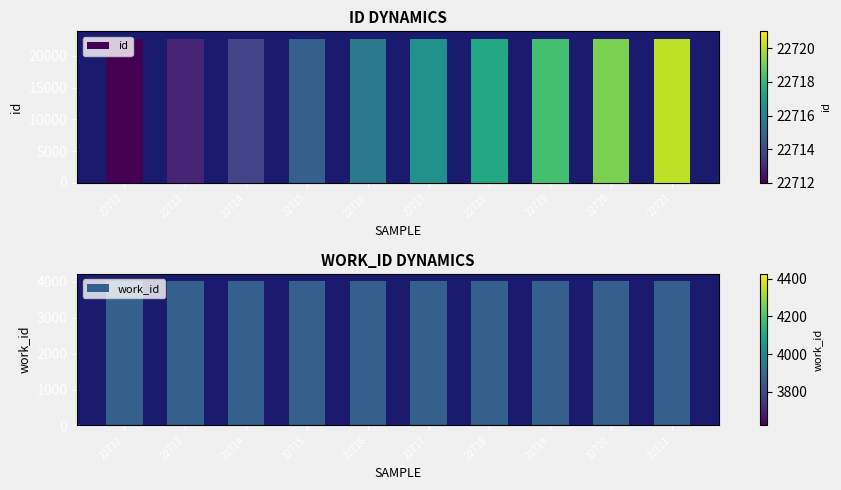

Rank the series at 22719 from lowest to highest value.

work_id, id